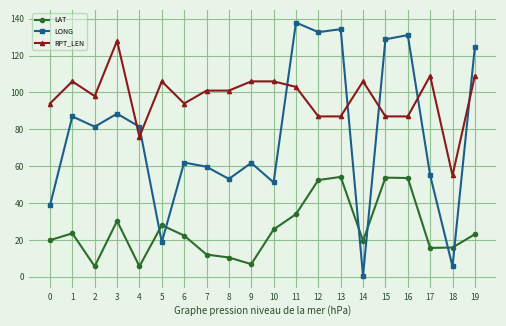

What is the sum of the LONG values at 19 and 6?

186.6